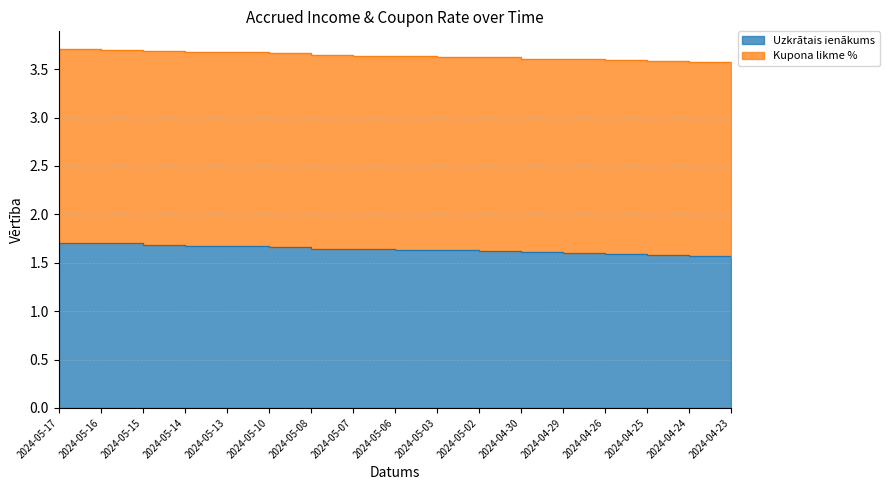

What is the greatest value displayed?

1.7